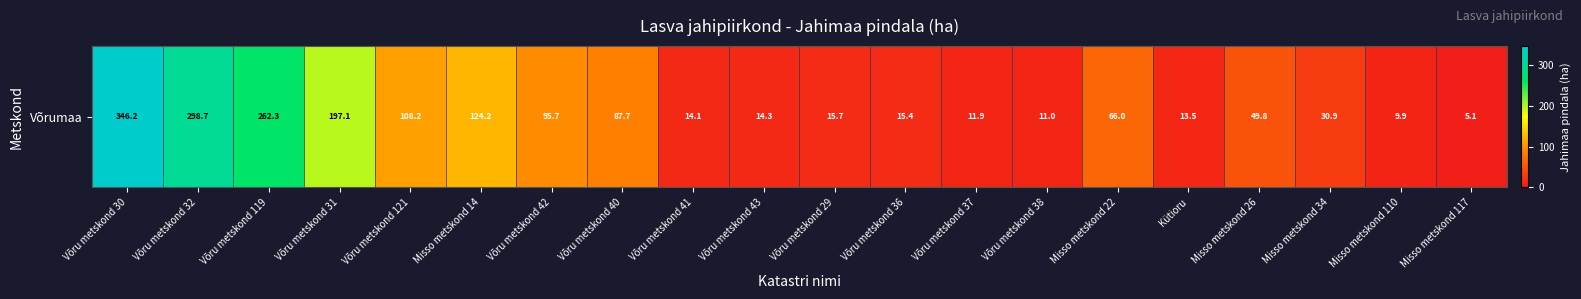

Which label corresponds to the smallest value in the chart?

Misso metskond 117